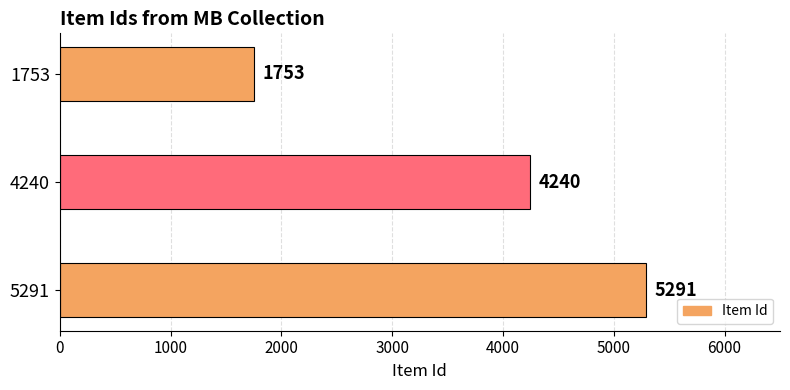

Approximately how many times larger is the value at 1753 compared to 4240?

0.4